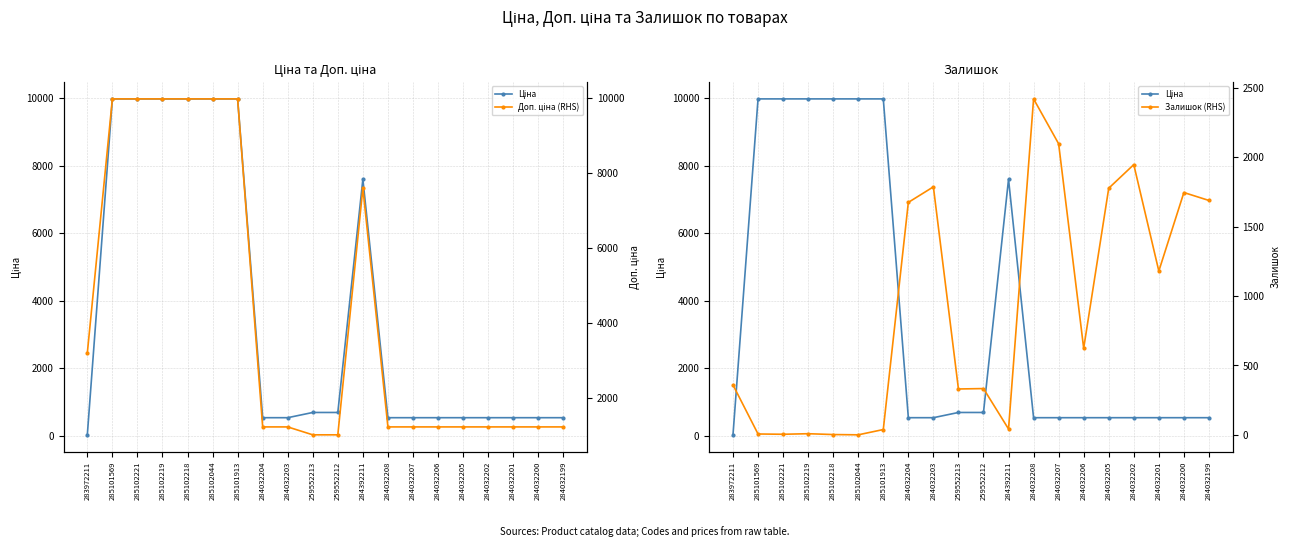

Which series ends up on top after the final intersection of Доп. ціна (RHS) and Залишок (RHS)?

Залишок (RHS)